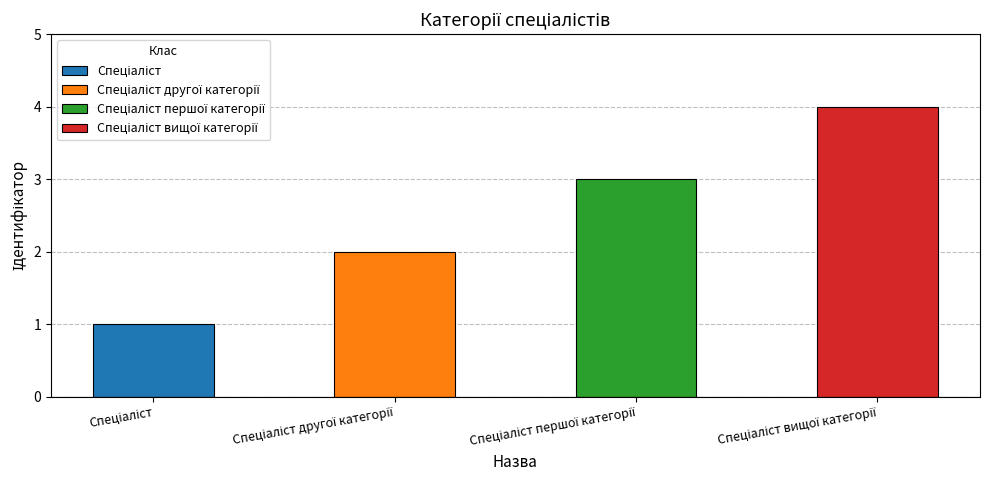

Count the values in the range 2 to 4.

3